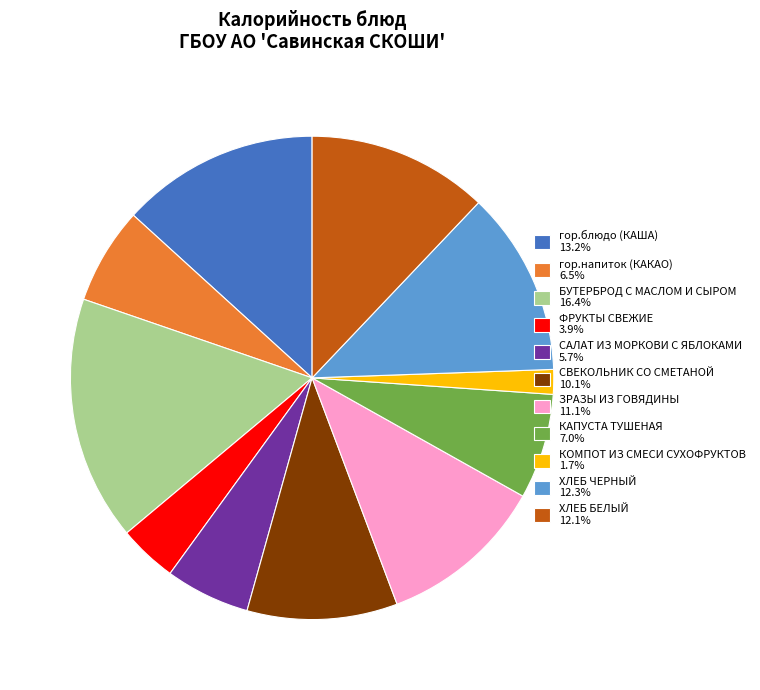

What is the ratio of the value at БУТЕРБРОД С МАСЛОМ И СЫРОМ 16.4% to the value at гор.напиток (КАКАО) 6.5%?

2.5